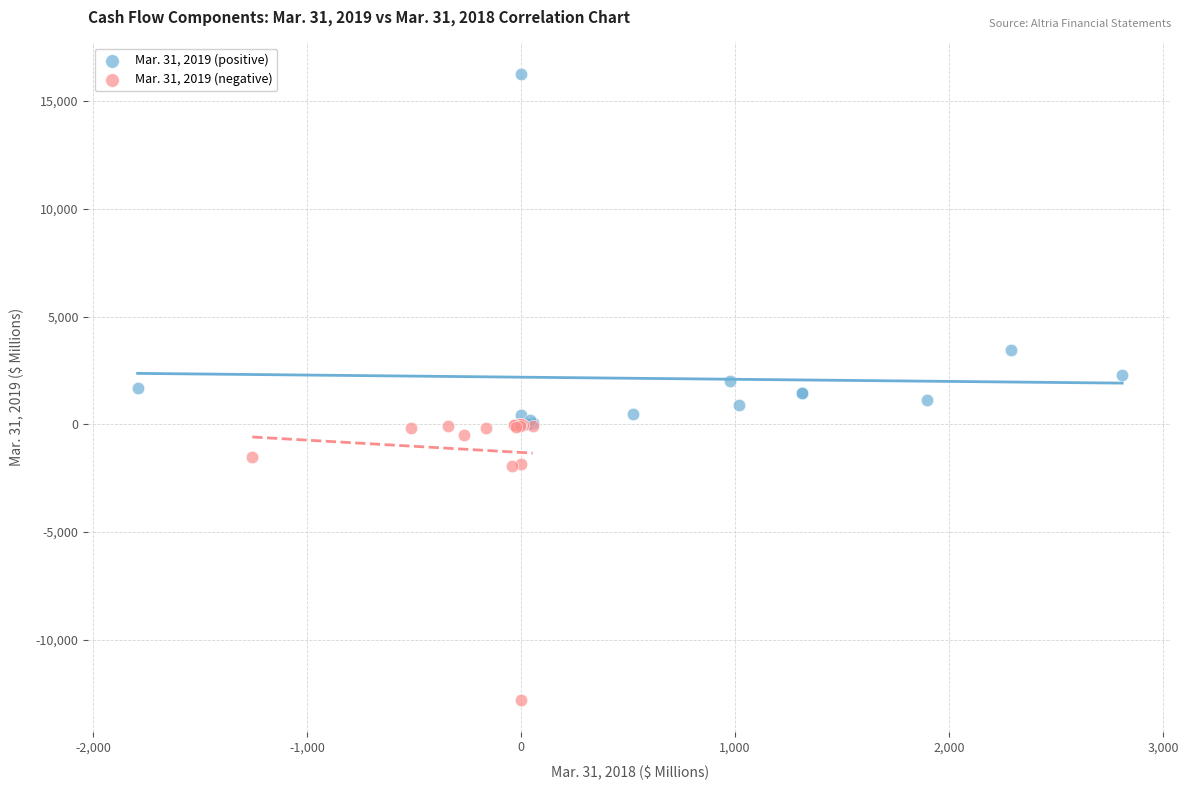

Which series has the widest spread of Y values?

Mar. 31, 2019 (positive)